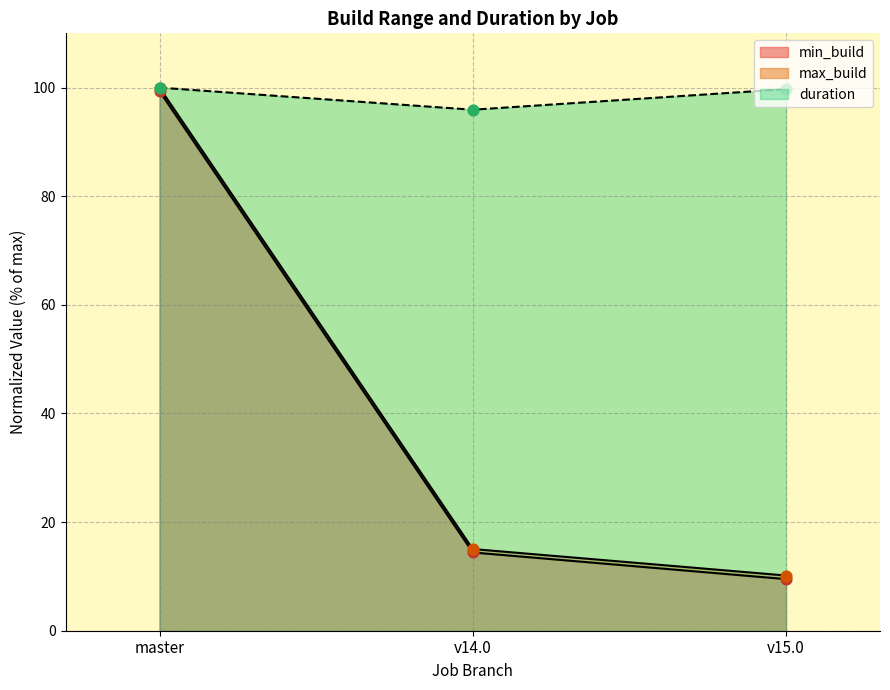

Which series has the largest total across all categories?

duration